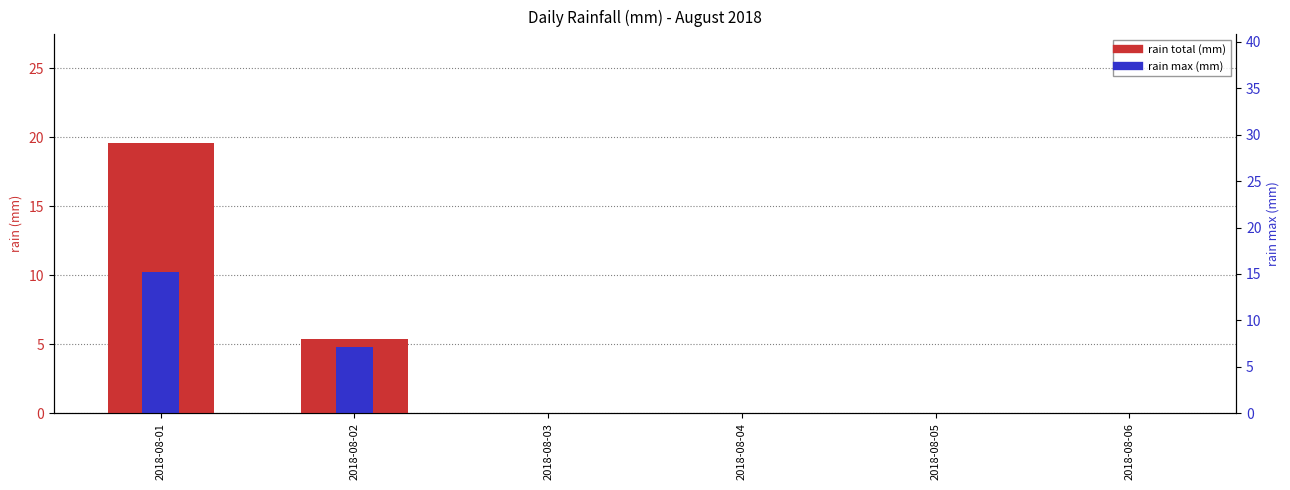

Reading right to left, list all the values displayed in this chart.

rain total (mm): 0.0	0.0	0.0	0.0	5.4	19.6
rain max (mm): 0.0	0.0	0.0	0.0	4.8	10.2